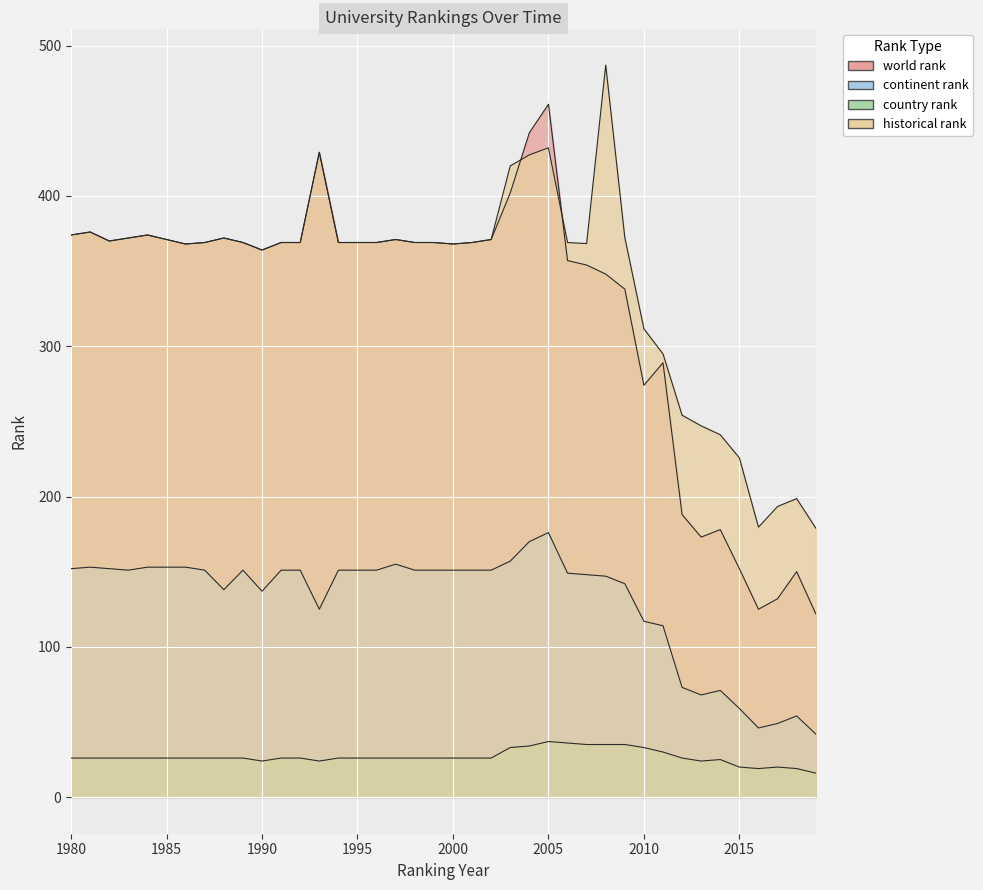

Which has a higher value, 2015 or 2018?

2015